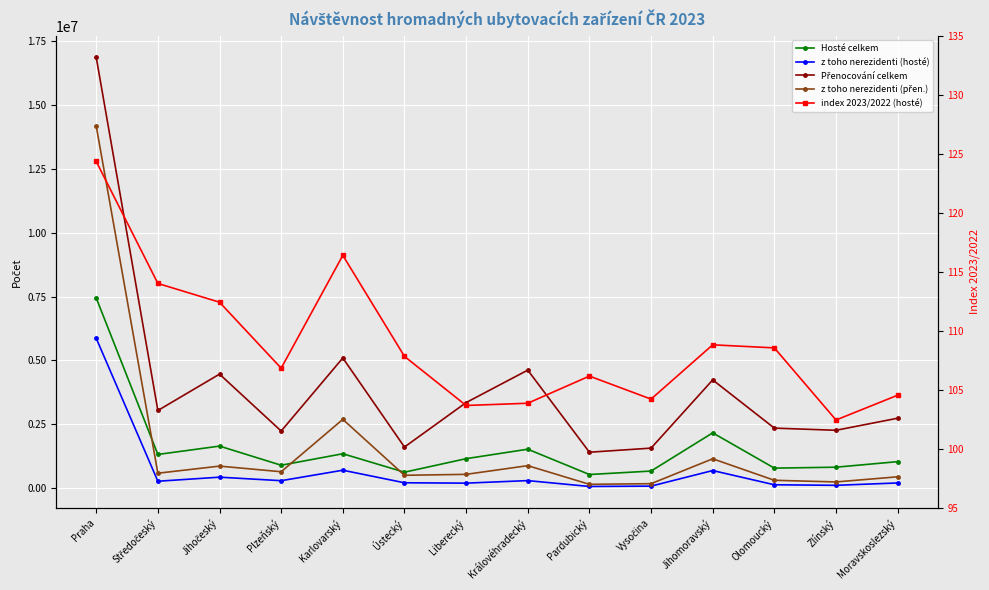

List the labels in order of Hosté celkem value, smallest first.

Pardubický, Ústecký, Vysočina, Olomoucký, Zlínský, Plzeňský, Moravskoslezský, Liberecký, Středočeský, Karlovarský, Královéhradecký, Jihočeský, Jihomoravský, Praha